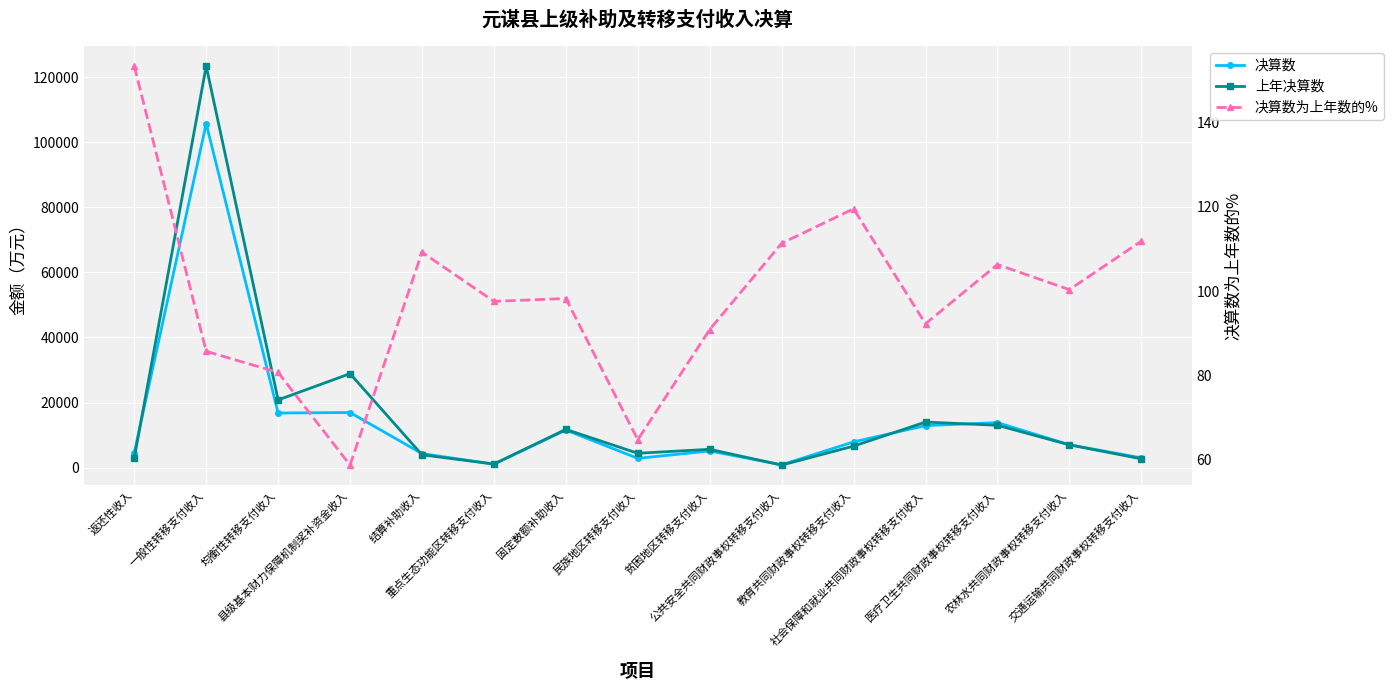

What position from the left is 医疗卫生共同财政事权转移支付收入?

13